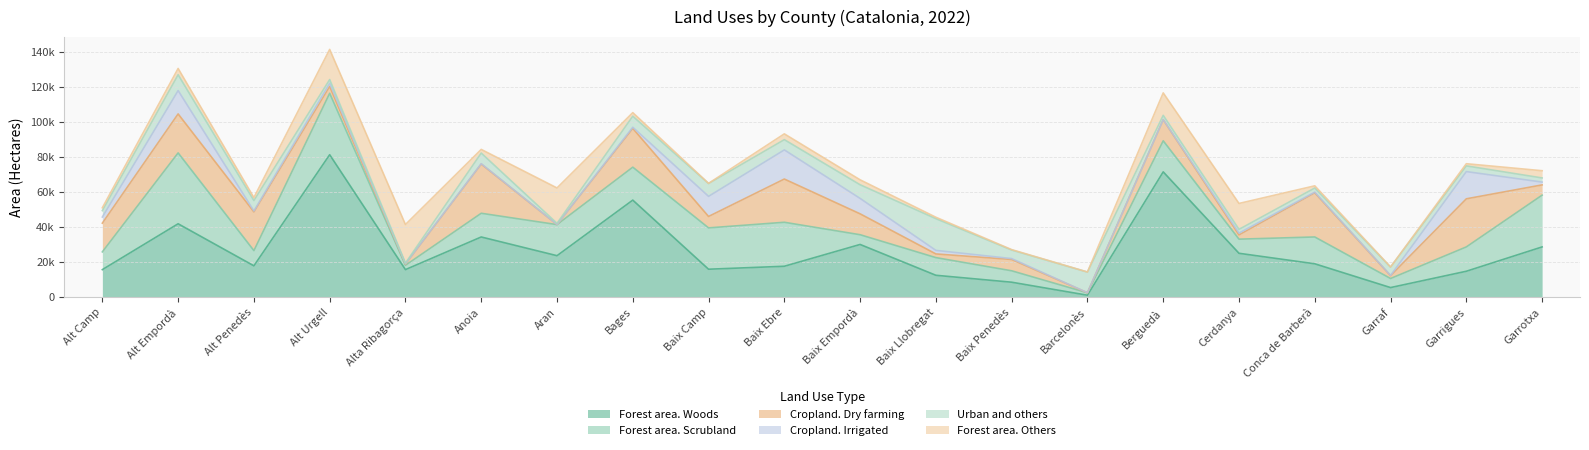

What is the highest value of the Cropland. Dry farming series?

28033